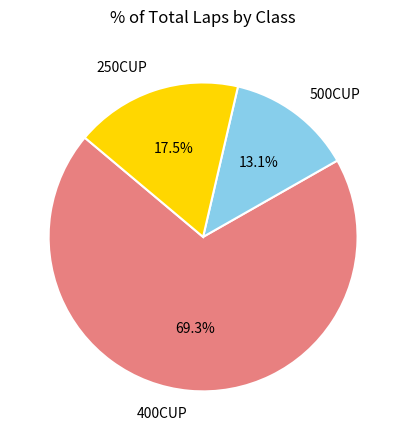

Which slice represents more than half of the pie?

400CUP